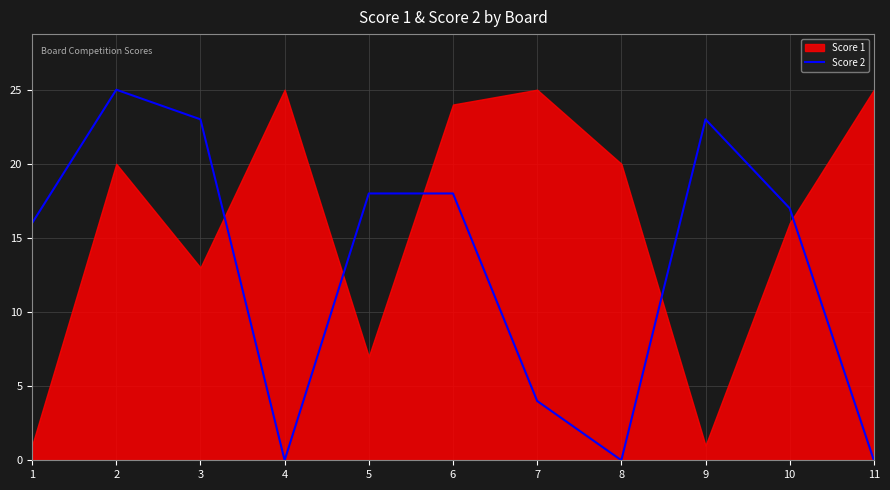

Which has a higher value, 9 or 5?

9